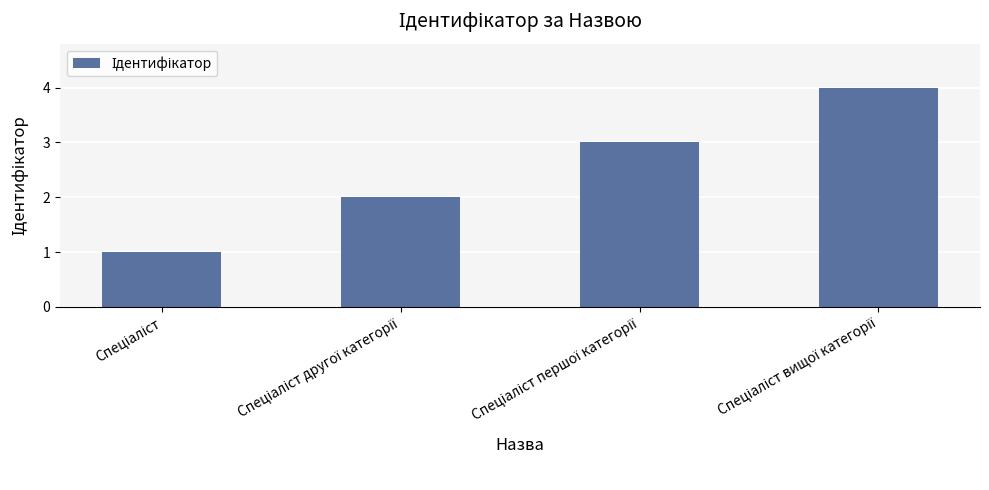

What is the greatest value displayed?

4